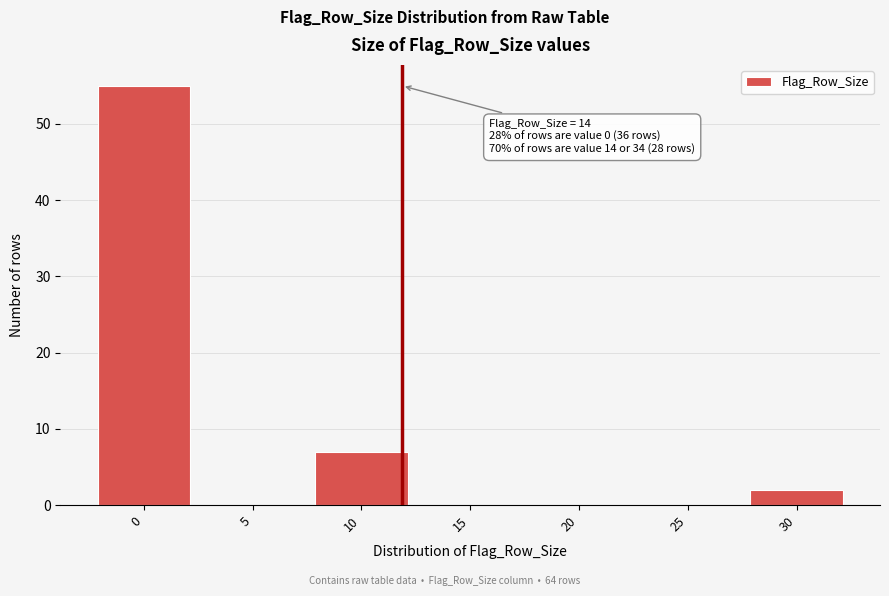

Reading left to right, transcribe all the data shown in this chart.

0=55	5=0	10=7	15=0	20=0	25=0	30=2